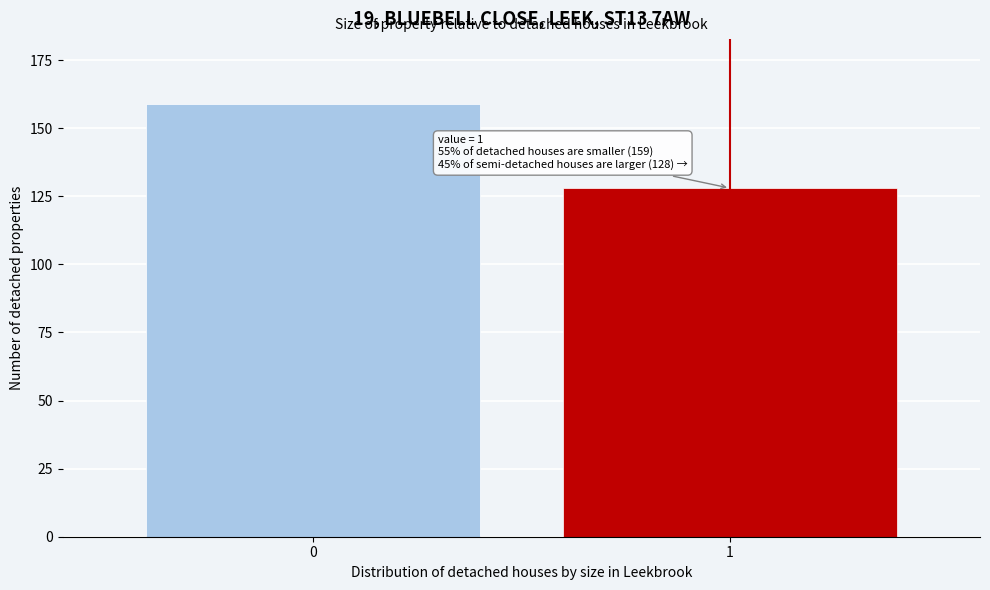

Reading left to right, extract all data points from this chart.

0=159	1=128